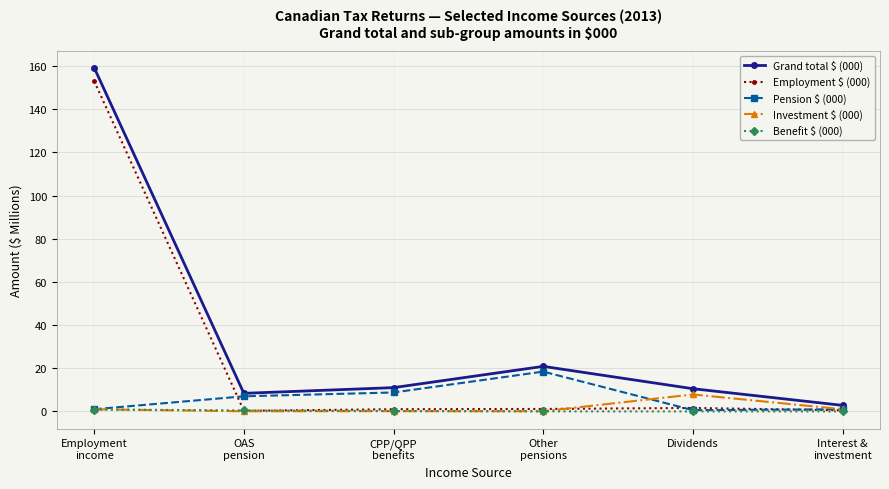

Where does the Investment $ (000) series first go above 1?

Employment
income